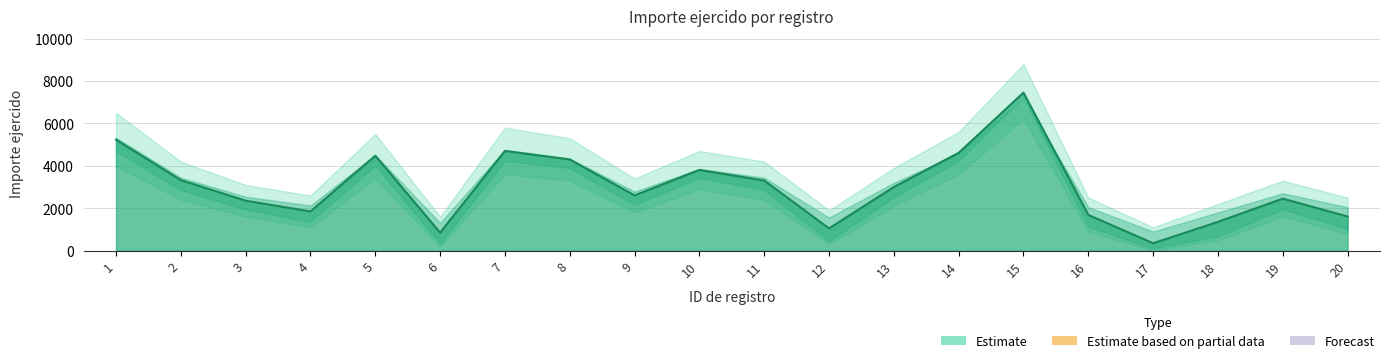

How many data points does each series have?

20